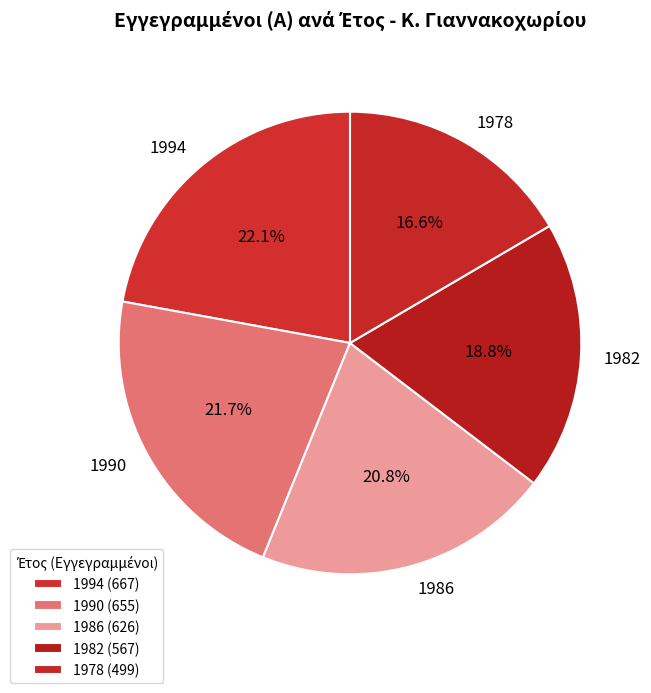

True or false: 1978 accounts for 26% of the total.

False